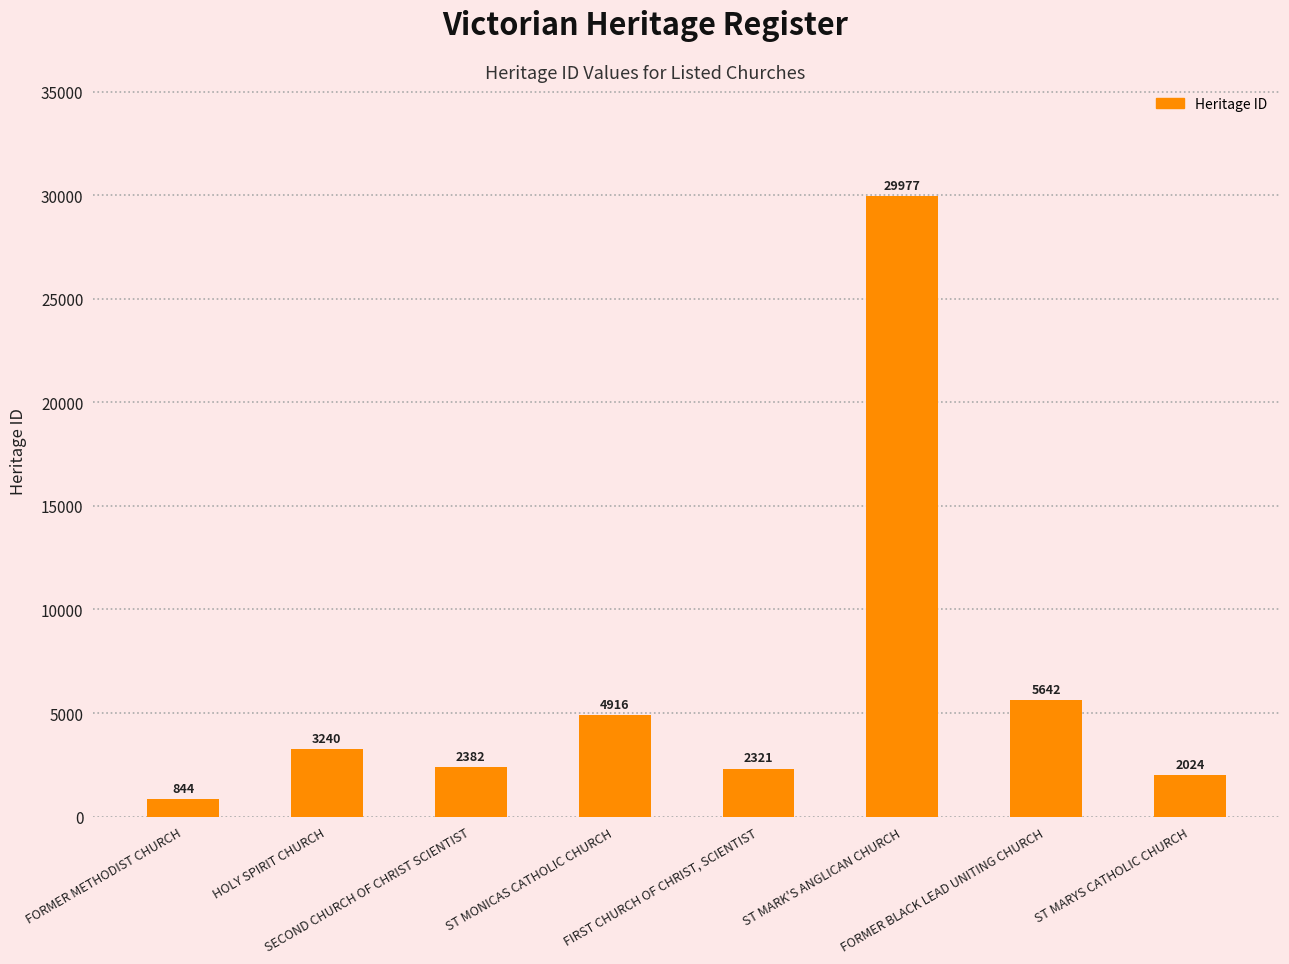

What is the value of the 2nd bar from the left?

3240